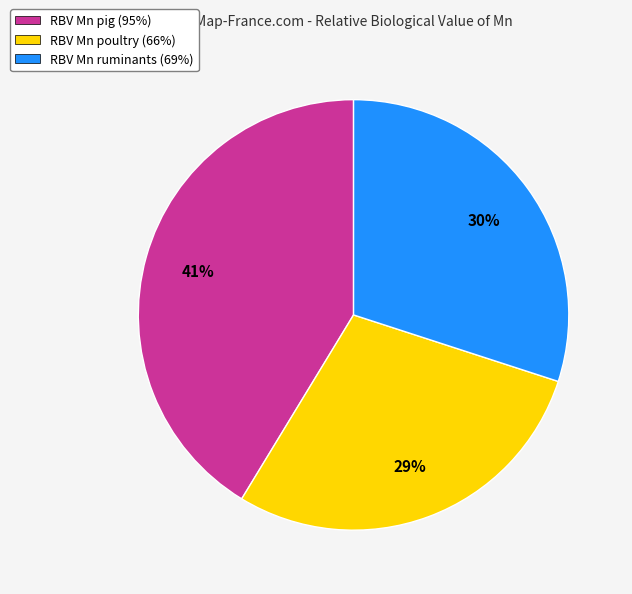

To the nearest percent, what is the combined percentage of RBV Mn ruminants (69%) and RBV Mn pig (95%)?

71%